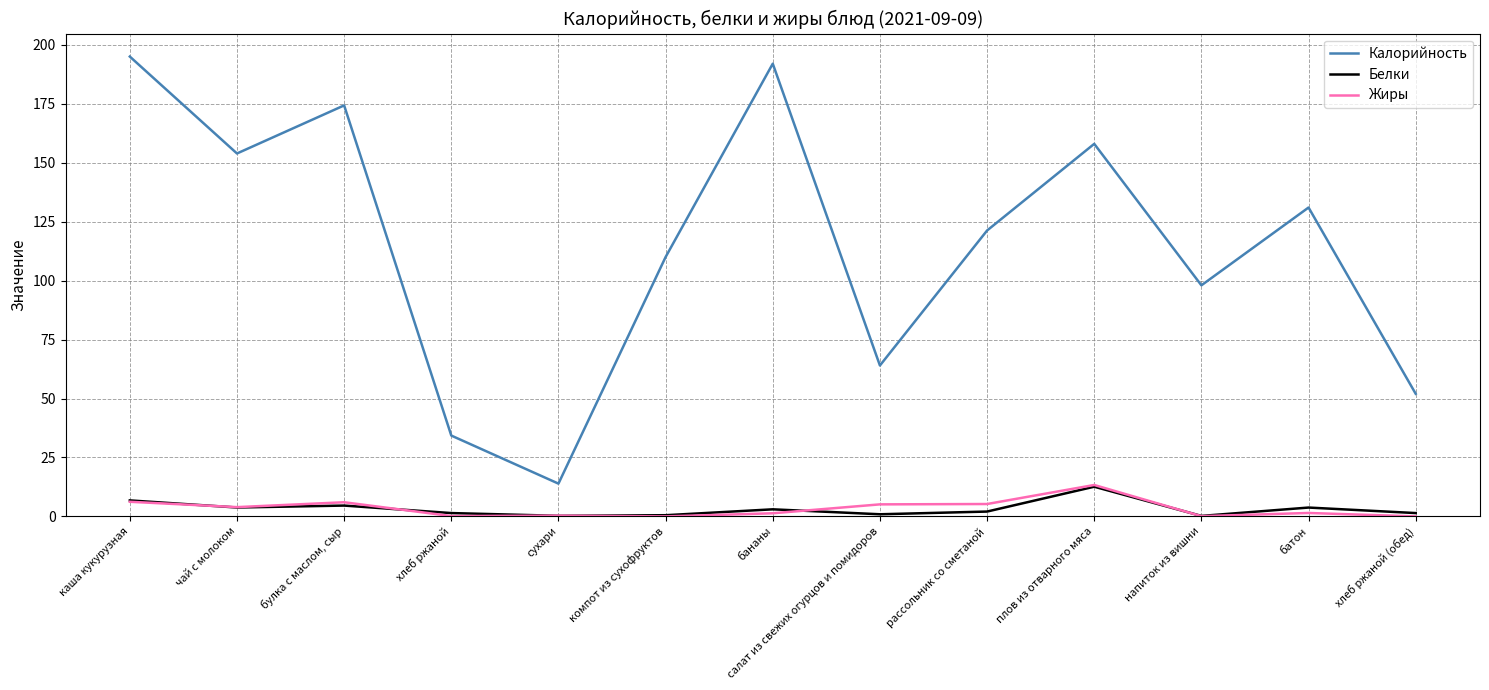

Which series has the widest spread of values?

Калорийность